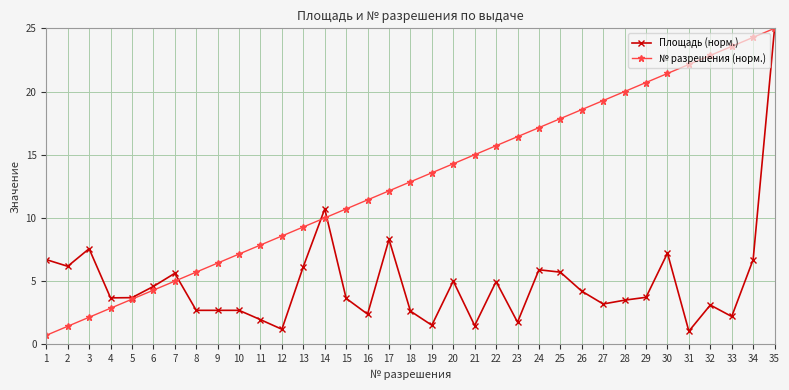

What is the sum of the № разрешения (норм.) values at 7 and 17?

17.1